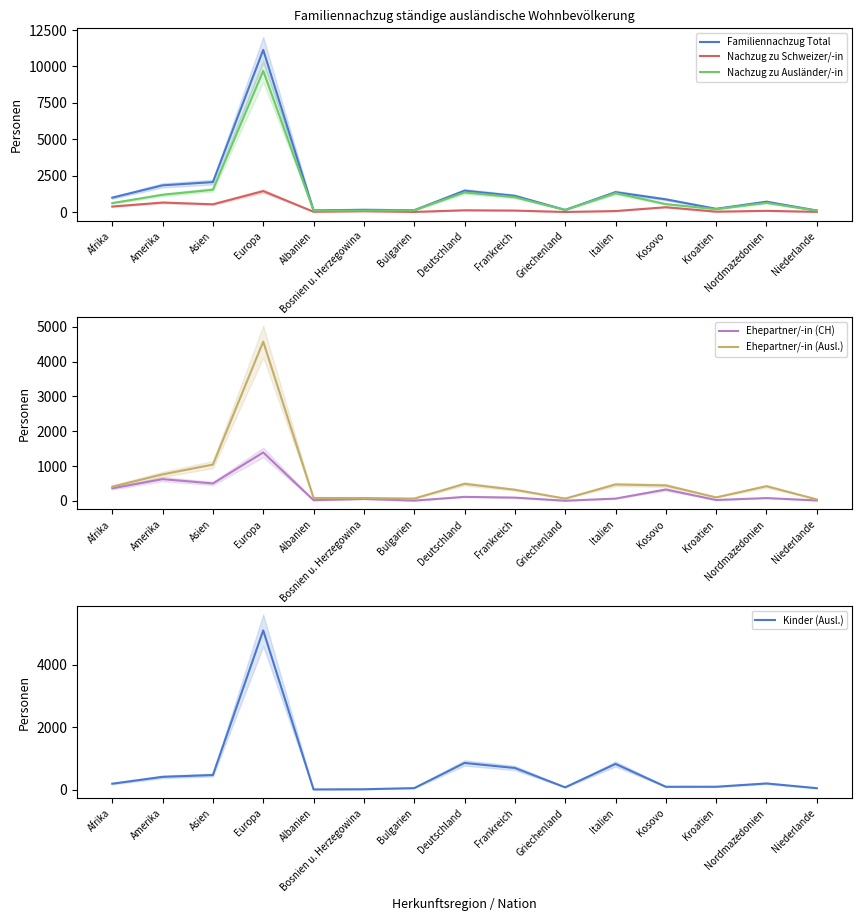

Which series ends up on top after the final intersection of Kinder (Ausl.) and Ehepartner/-in (Ausl.)?

Kinder (Ausl.)